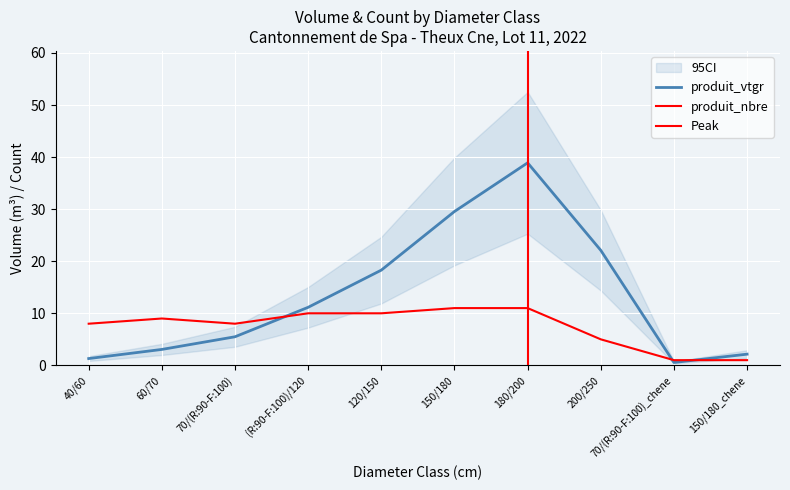

Between 120/150 and 70/(R:90-F:100)_chene, which is larger?

120/150